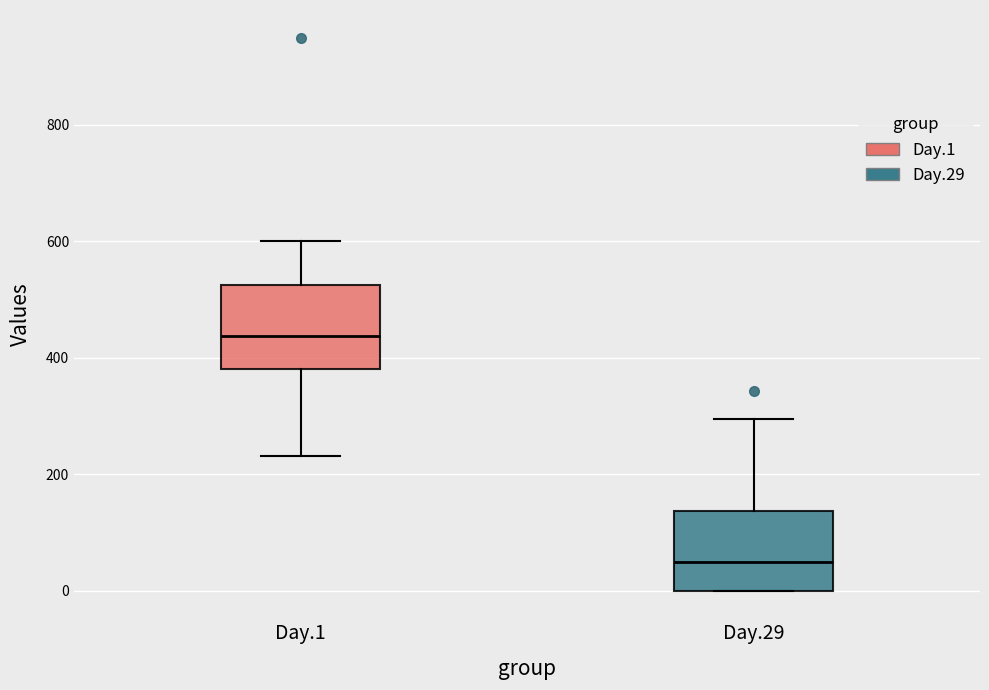

Reading left to right, transcribe this box plot: for each box, give where its median line is, the range the box spans, and where its two whiskers end, as read against the y-axis. The values are not printed on the chart, so give them approximately, as read against the axis.

Day.1: median 440, box 380 to 520, whiskers 240 to 600
Day.29: median 40, box 0 to 140, whiskers 0 to 300